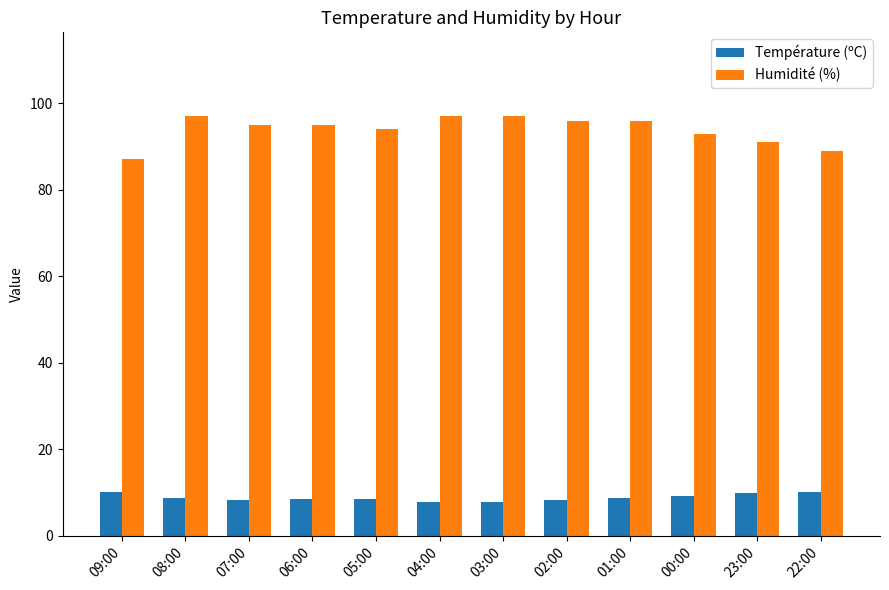

What is the sum of all Humidité (%) values?

1127.0